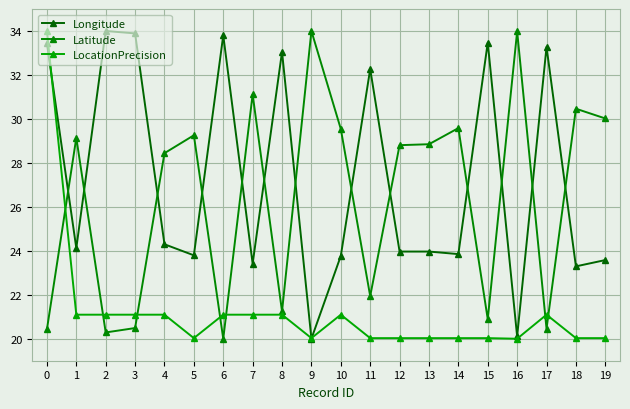

Which category has the lowest value in the LocationPrecision series?

16